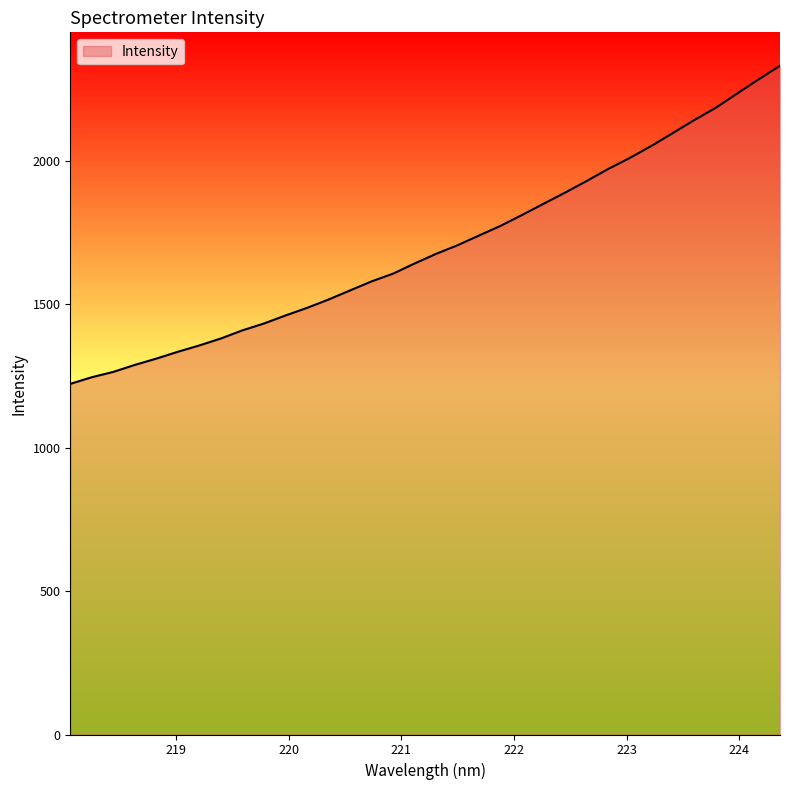

What is the greatest value displayed?

2330.5